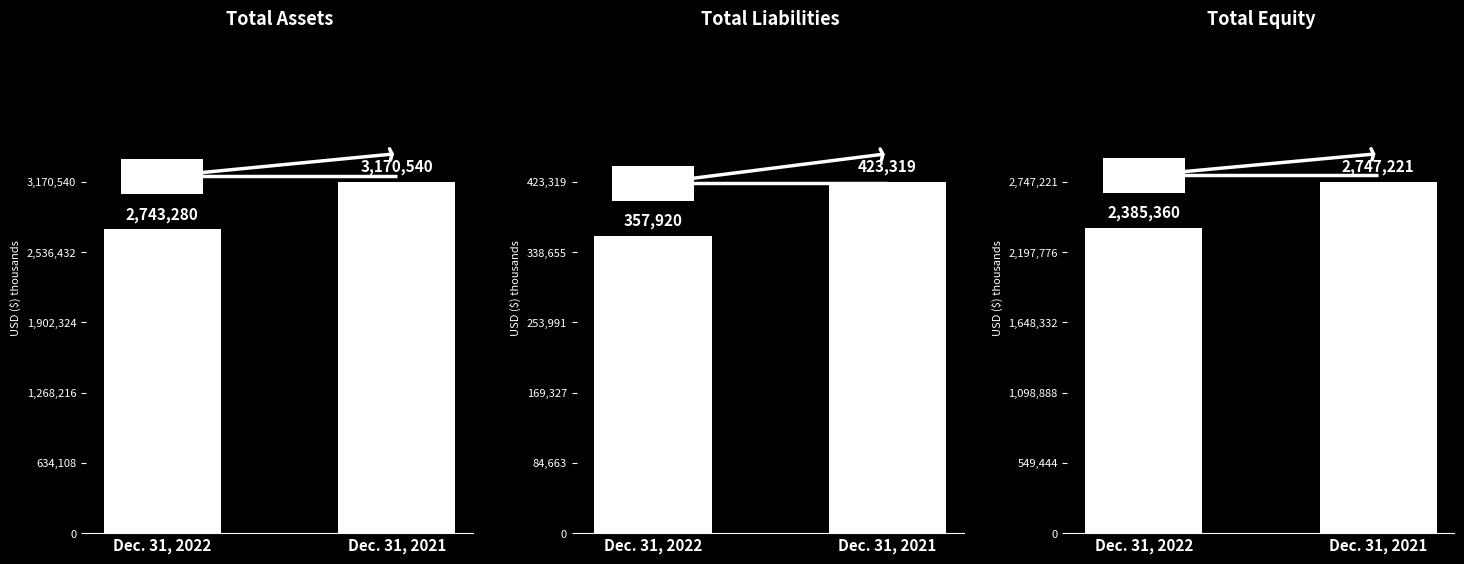

What is the highest value of the Total liabilities series?

423319